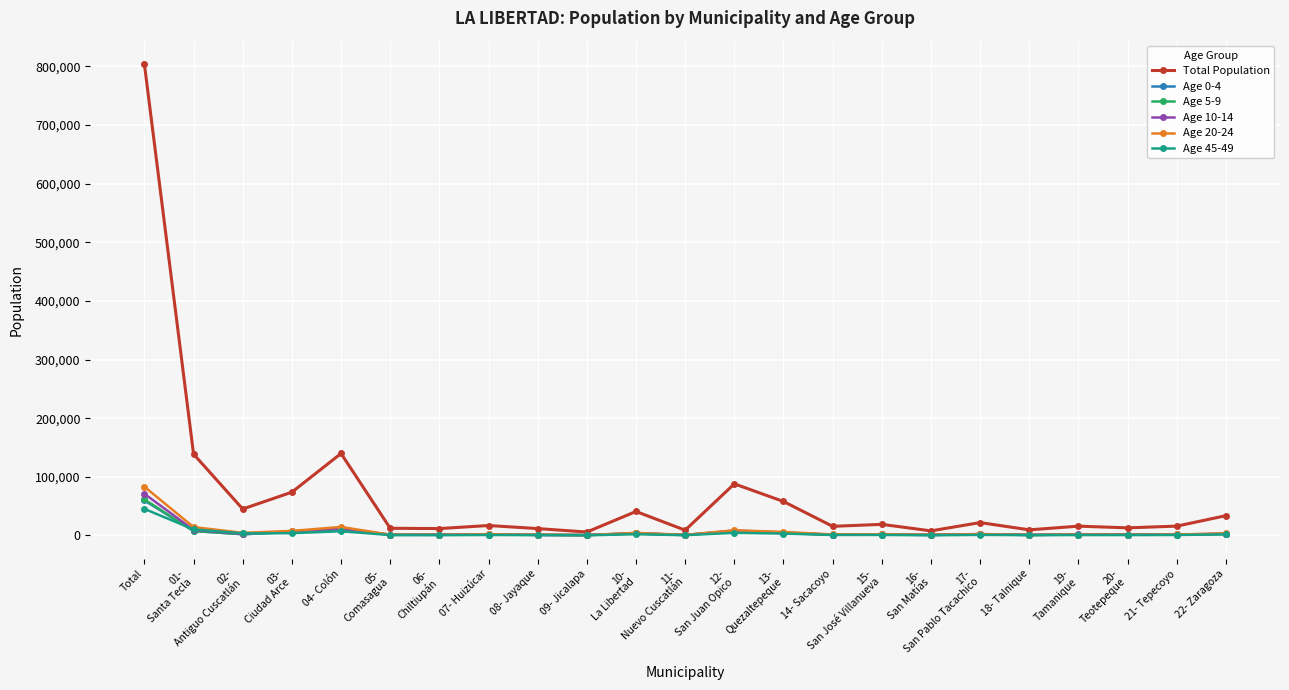

What is the greatest value displayed?

803794